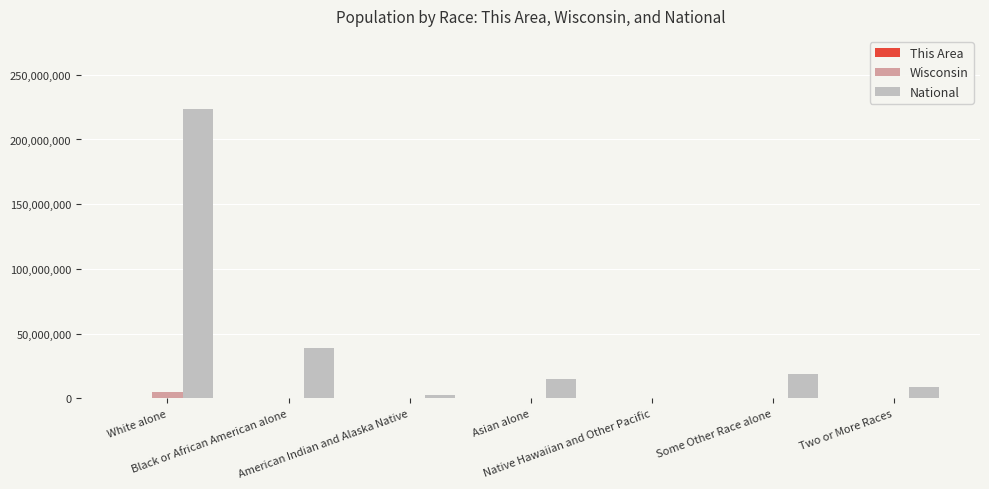

Which series has the largest total across all categories?

National